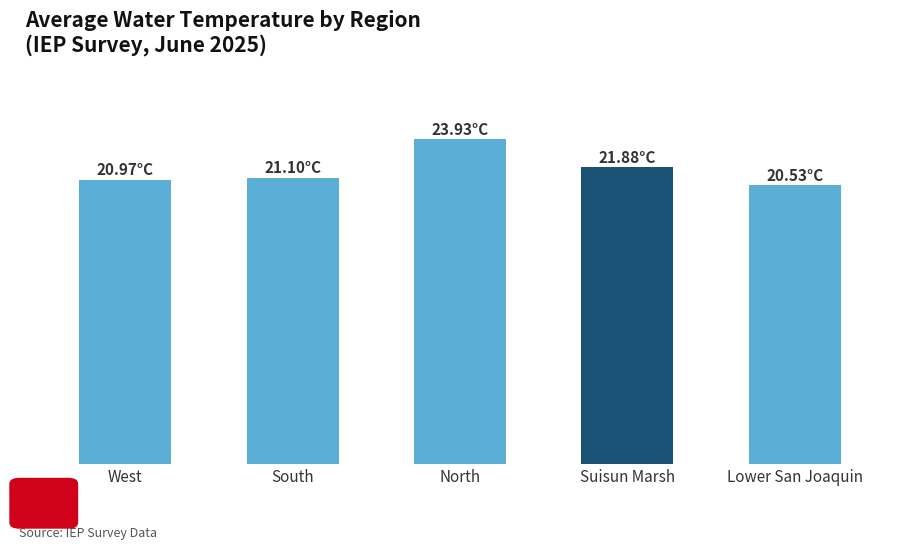

Reading left to right, transcribe all the data shown in this chart.

21.0	21.1	23.9	21.9	20.5